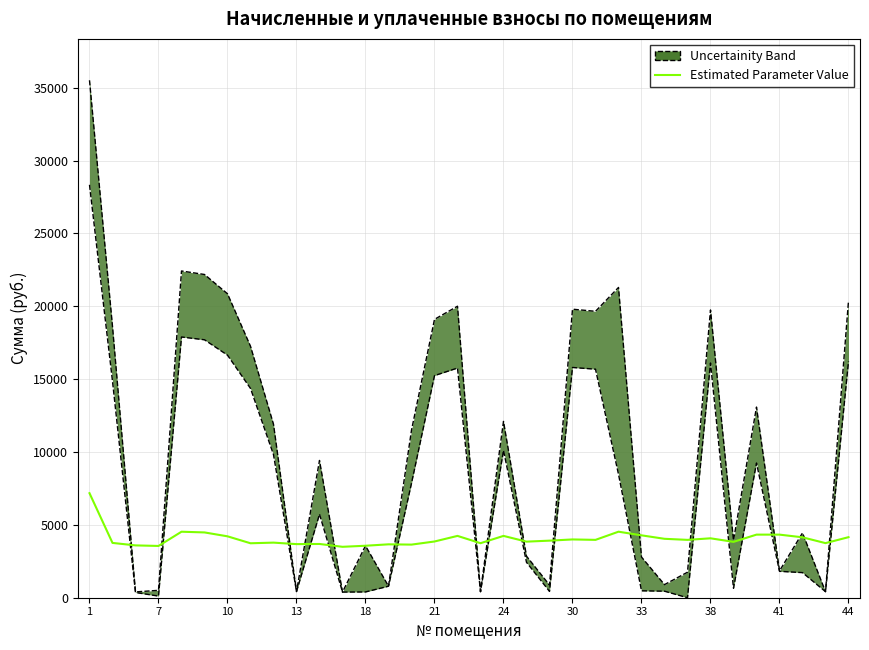

How many values exceed 3970?

17